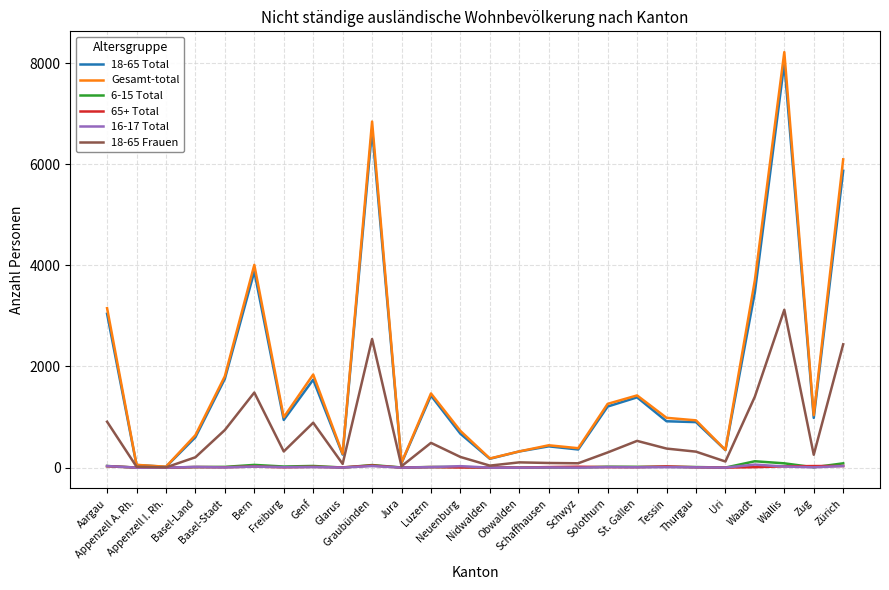

What is the difference between the second highest and second lowest values in the 18-65 Frauen series?

2524